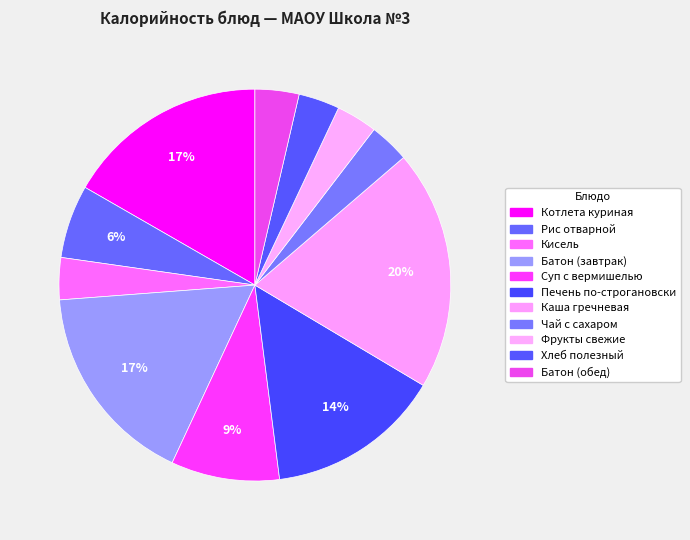

To the nearest percent, what is the difference between the Чай с сахаром and Котлета куриная slice percentages?

13%